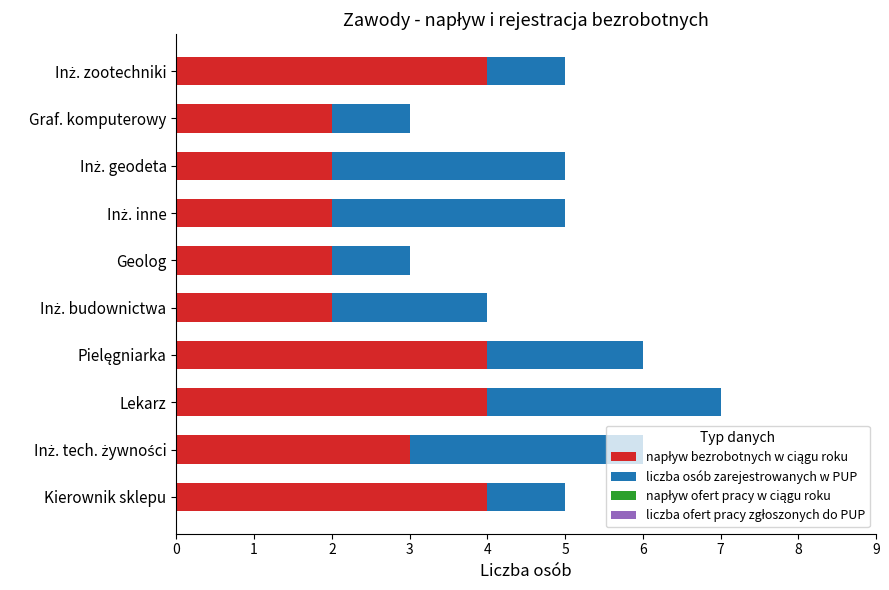

At which category is the sum across all series the highest?

Lekarz